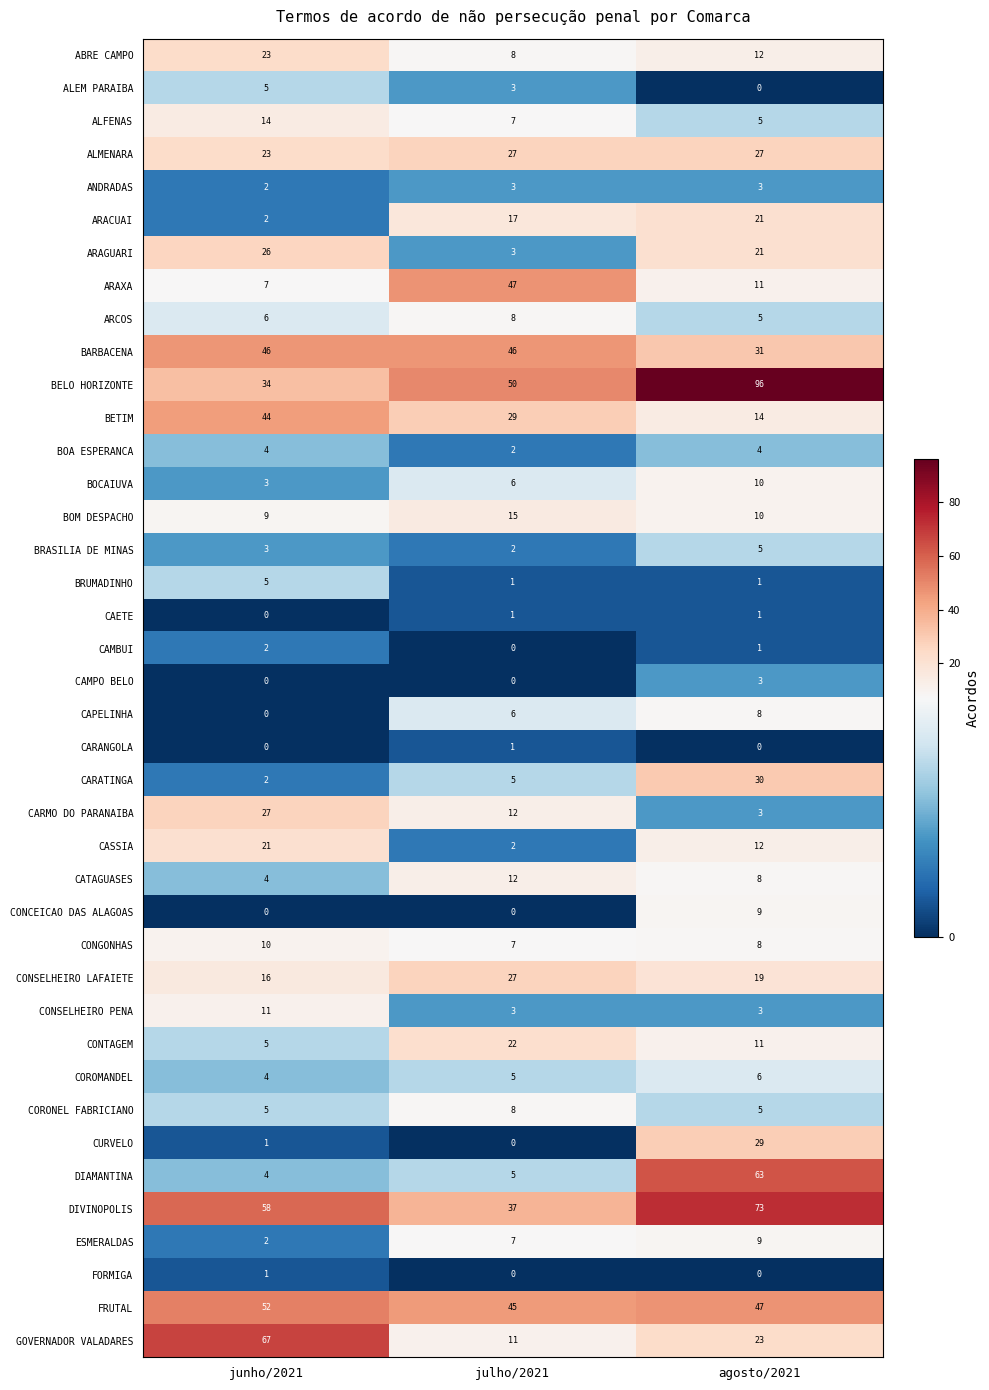

Which series has the widest spread of values?

BELO HORIZONTE